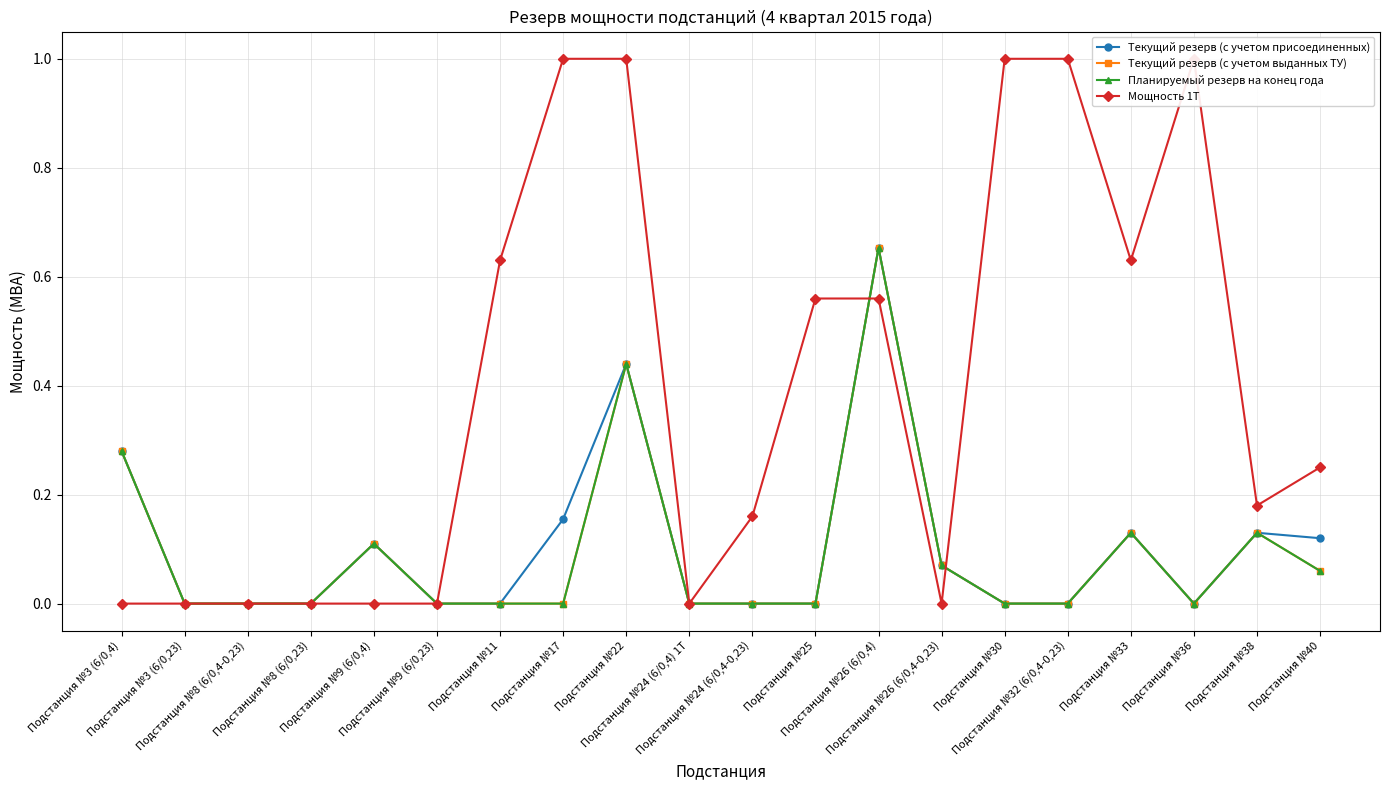

What is the sum of the Планируемый резерв на конец года values at Подстанция №26 (6/0,4) and Подстанция №24 (6/0,4) 1T?

0.7